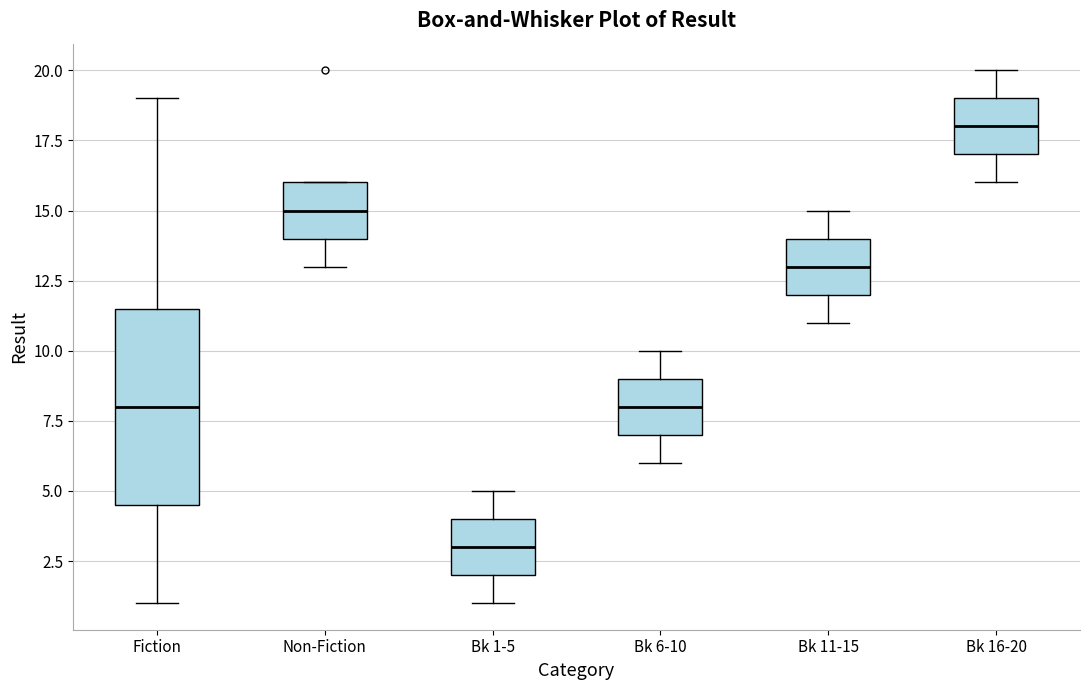

Reading left to right, read every box against the y-axis: the position of its median line, the range the box covers, and the ends of its whiskers. The values are not printed on the chart, so give them approximately, as read against the axis.

Fiction: median 8.0, box 4.5 to 11.5, whiskers 1.0 to 19.0
Non-Fiction: median 15.0, box 14.0 to 16.0, whiskers 13.0 to 16.0
Bk 1-5: median 3.0, box 2.0 to 4.0, whiskers 1.0 to 5.0
Bk 6-10: median 8.0, box 7.0 to 9.0, whiskers 6.0 to 10.0
Bk 11-15: median 13.0, box 12.0 to 14.0, whiskers 11.0 to 15.0
Bk 16-20: median 18.0, box 17.0 to 19.0, whiskers 16.0 to 20.0